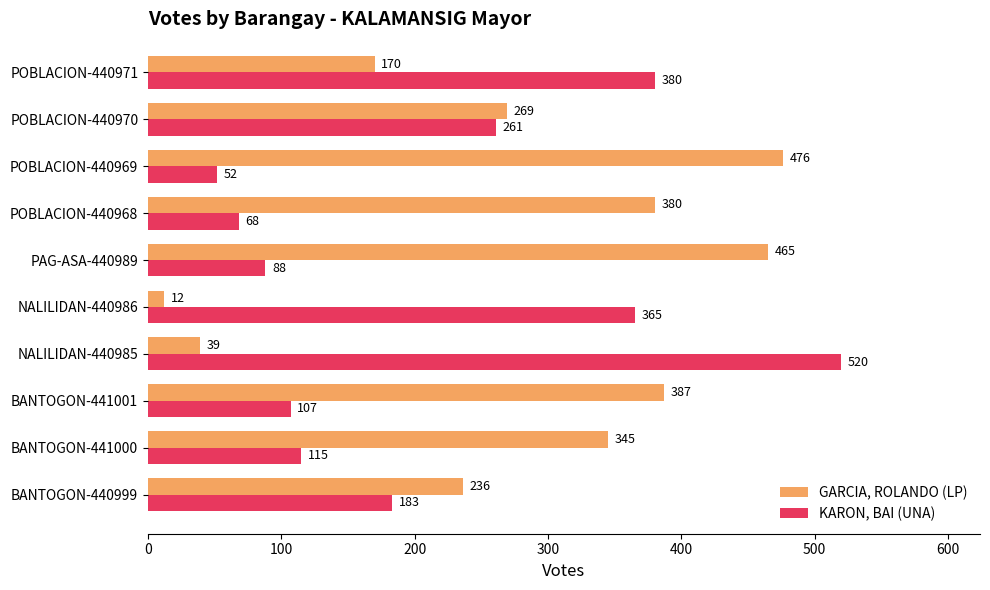

What is the difference between the maximum and minimum values in the GARCIA, ROLANDO (LP) series?

464